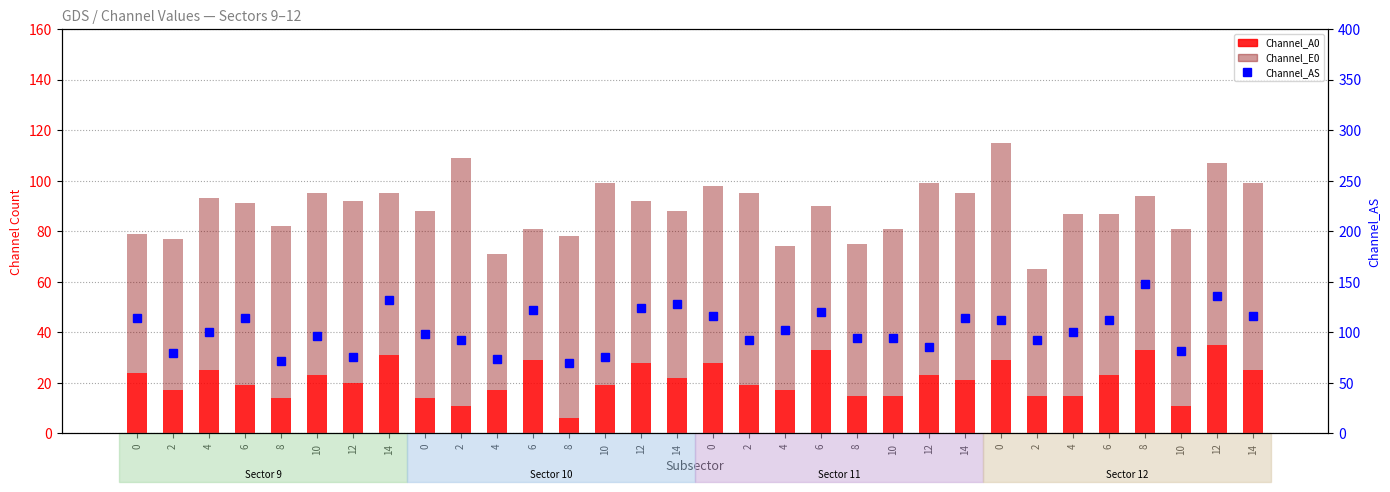

What is the total value across all series at 12?

168